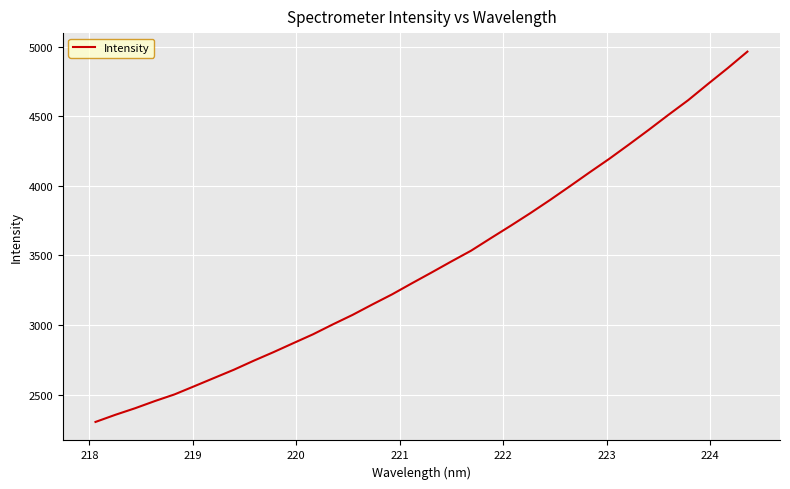

What is the smallest value displayed?

2304.6